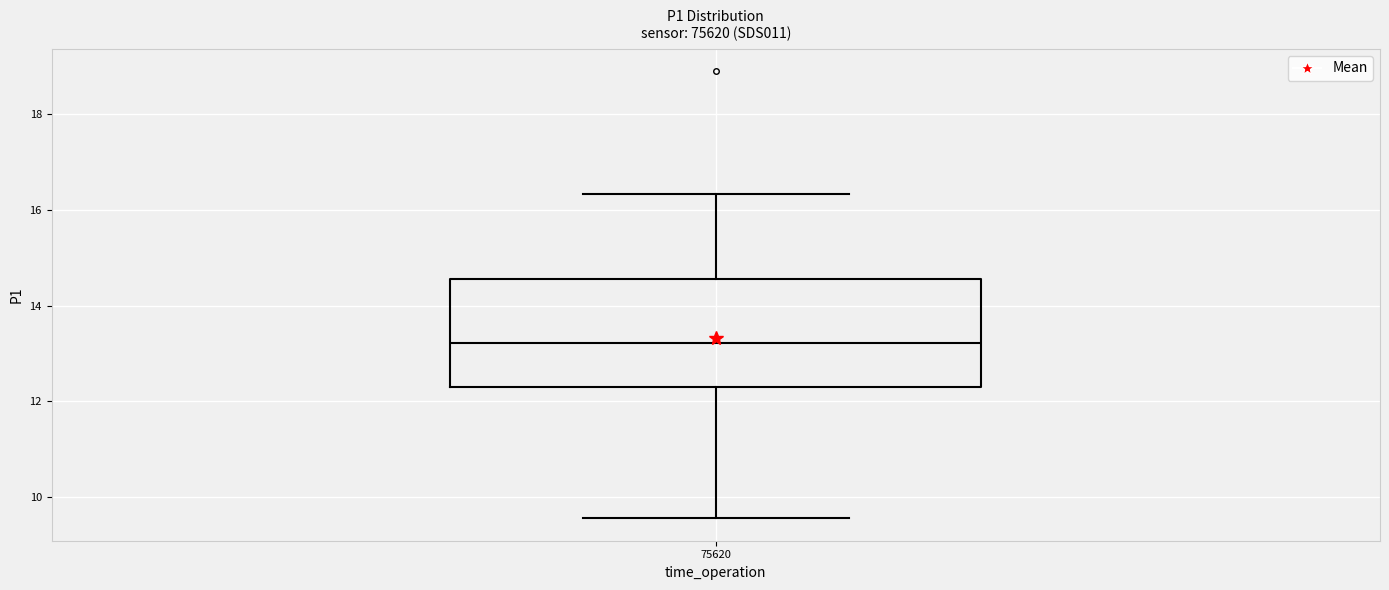

Transcribe this box plot: give where the median line is, the range the box spans, and where the two whiskers end, as read against the y-axis. The values are not printed on the chart, so give them approximately, as read against the axis.

median 13.2, box 12.4 to 14.6, whiskers 9.6 to 16.4